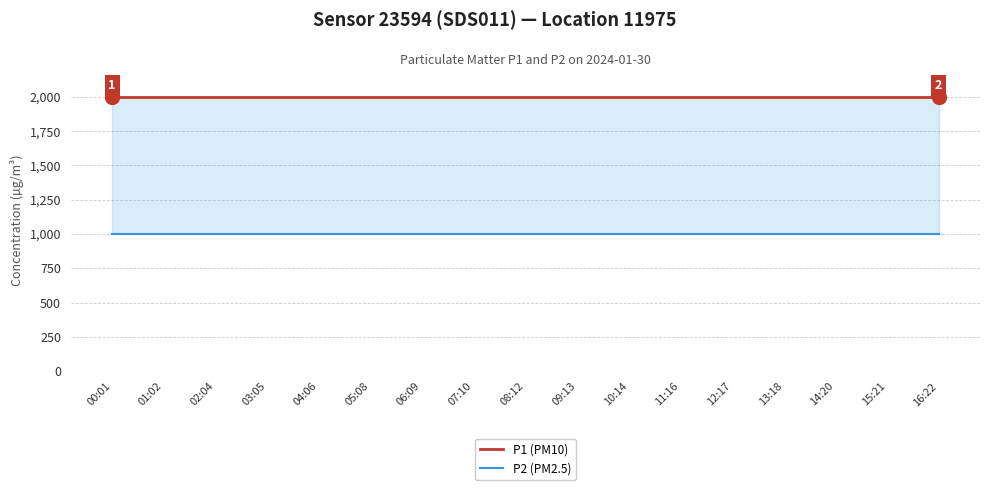

What is the difference between the highest and lowest values at 14:20?

1000.0